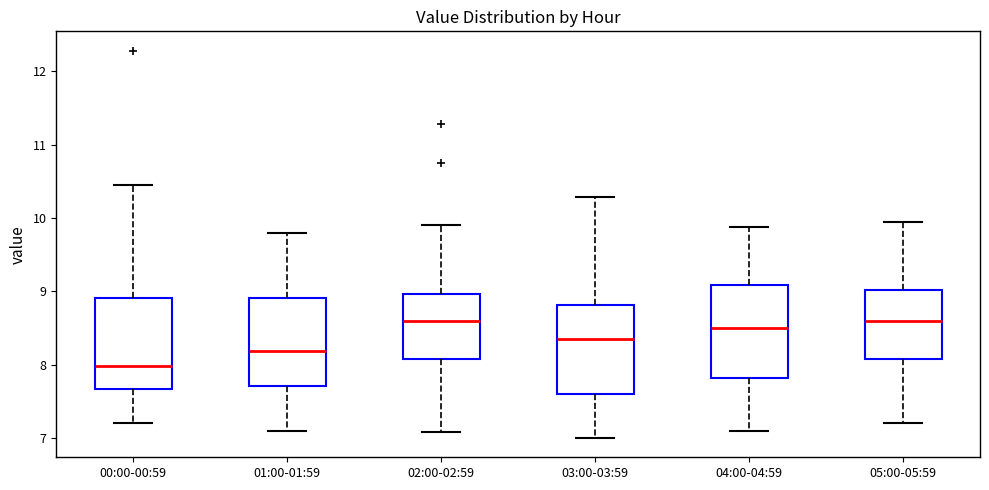

Reading left to right, read every box against the y-axis: the position of its median line, the range the box covers, and the ends of its whiskers. The values are not printed on the chart, so give them approximately, as read against the axis.

00:00-00:59: median 8.0, box 7.7 to 8.9, whiskers 7.2 to 10.5
01:00-01:59: median 8.2, box 7.7 to 8.9, whiskers 7.1 to 9.8
02:00-02:59: median 8.6, box 8.1 to 9.0, whiskers 7.1 to 9.9
03:00-03:59: median 8.4, box 7.6 to 8.8, whiskers 7.0 to 10.3
04:00-04:59: median 8.5, box 7.8 to 9.1, whiskers 7.1 to 9.9
05:00-05:59: median 8.6, box 8.1 to 9.0, whiskers 7.2 to 10.0